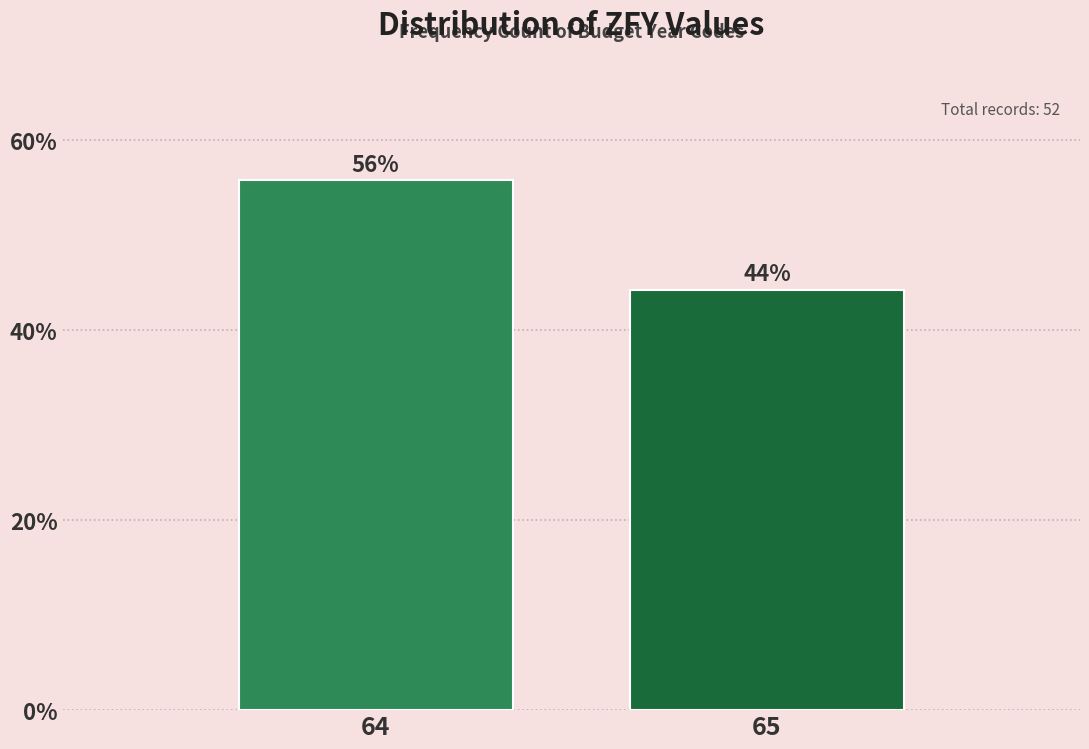

What is the value of the 1st bar from the left?

55.8